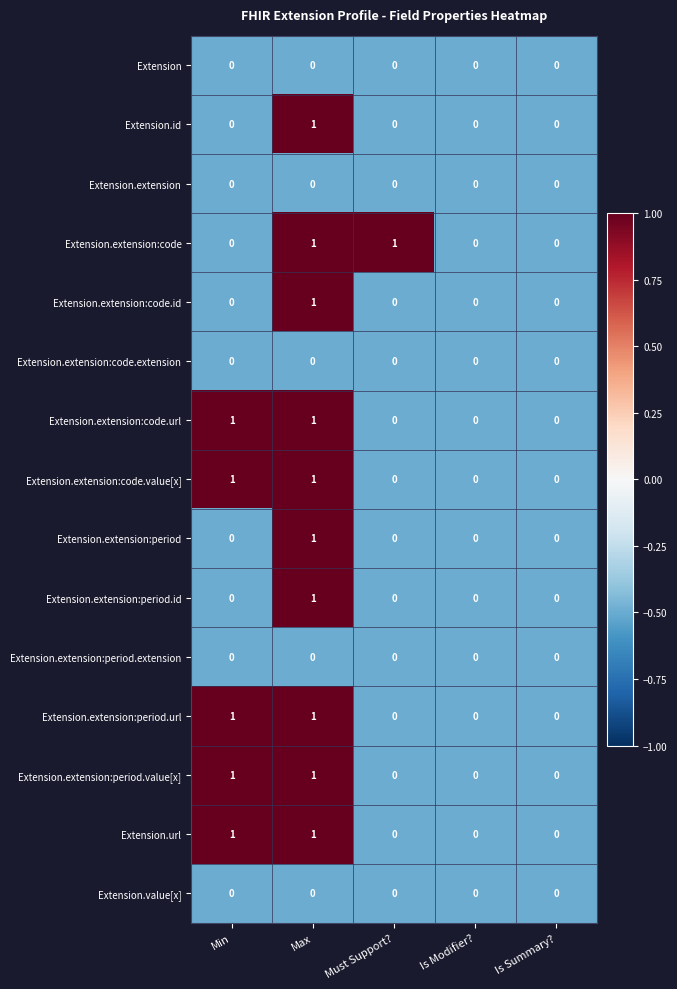

The Extension.extension:code.value[x] series shows -1 at Must Support?. True or false?

False